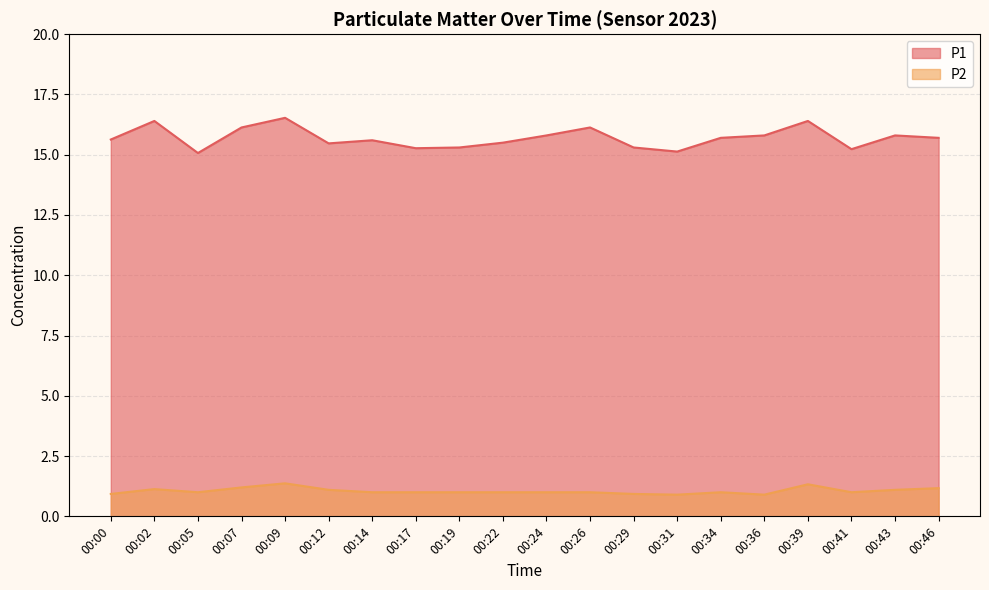

Reading left to right, transcribe all the data shown in this chart.

P1: 00:00=15.6	00:02=16.4	00:05=15.1	00:07=16.1	00:09=16.5	00:12=15.5	00:14=15.6	00:17=15.3	00:19=15.3	00:22=15.5	00:24=15.8	00:26=16.1	00:29=15.3	00:31=15.1	00:34=15.7	00:36=15.8	00:39=16.4	00:41=15.2	00:43=15.8	00:46=15.7
P2: 00:00=0.9	00:02=1.1	00:05=1.0	00:07=1.2	00:09=1.4	00:12=1.1	00:14=1.0	00:17=1.0	00:19=1.0	00:22=1.0	00:24=1.0	00:26=1.0	00:29=0.9	00:31=0.9	00:34=1.0	00:36=0.9	00:39=1.3	00:41=1.0	00:43=1.1	00:46=1.2